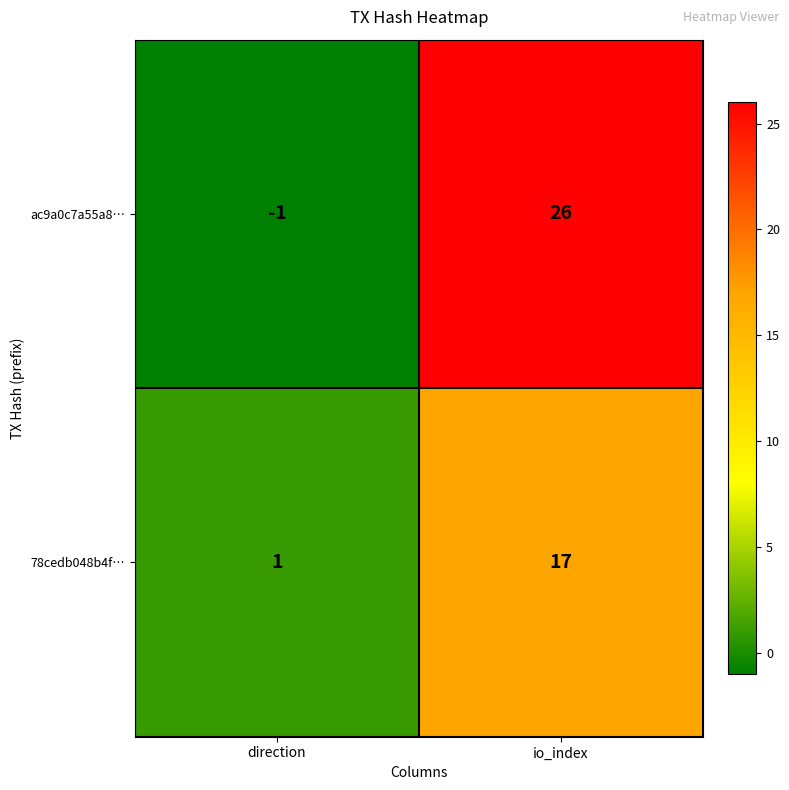

Which series changed the most between direction and io_index?

ac9a0c7a55a8…